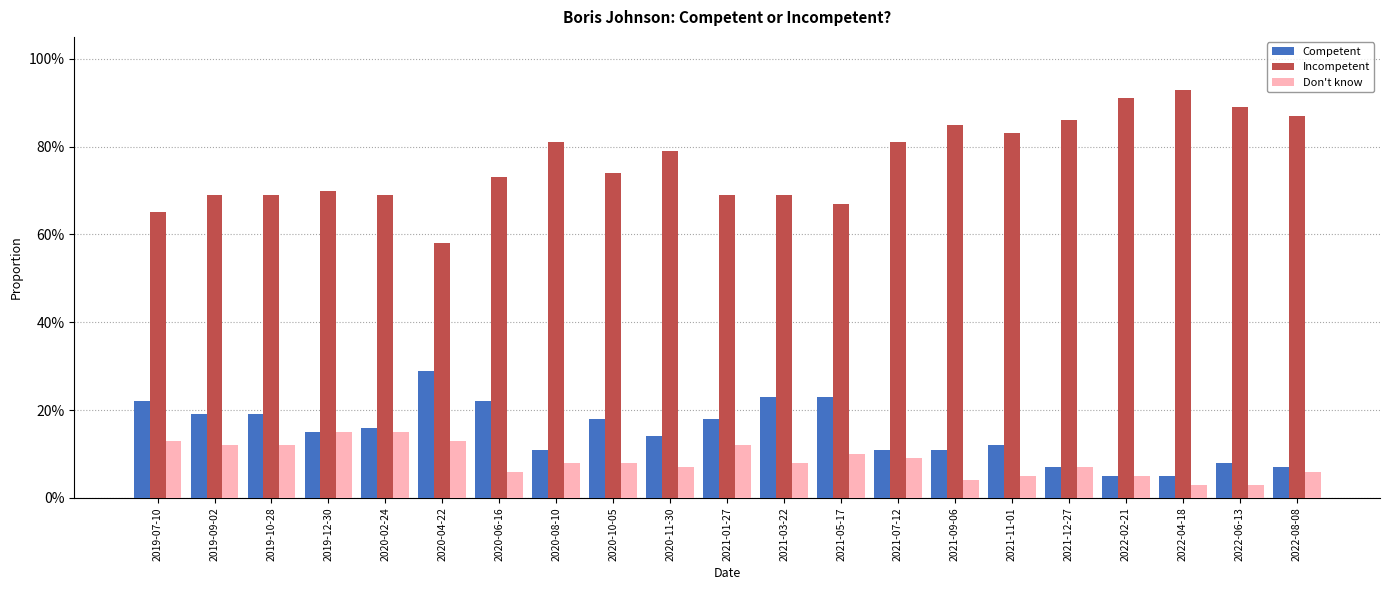

At which label is Don't know closest to 0?

2022-04-18